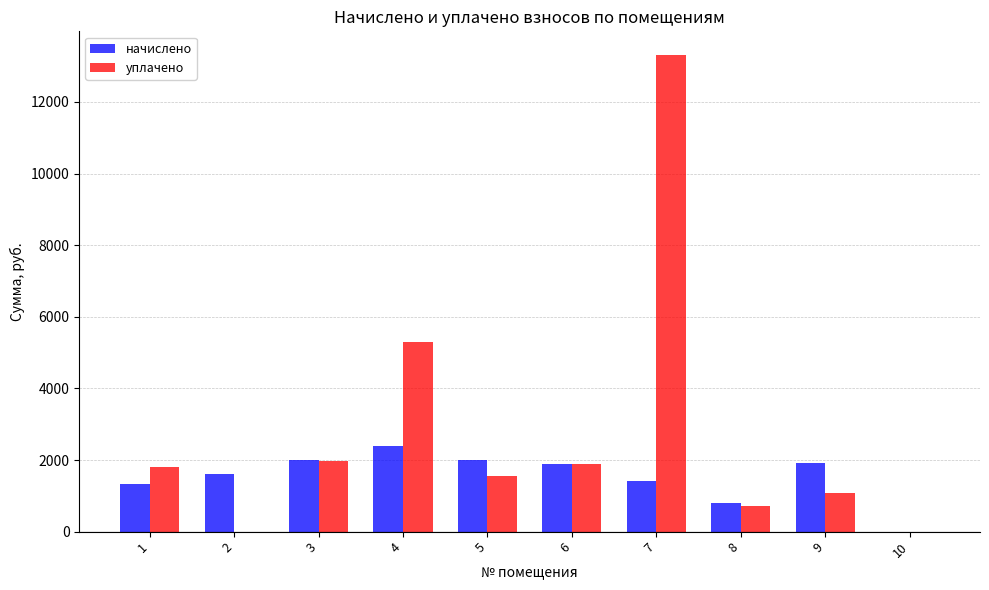

At which category is the sum across all series the highest?

7